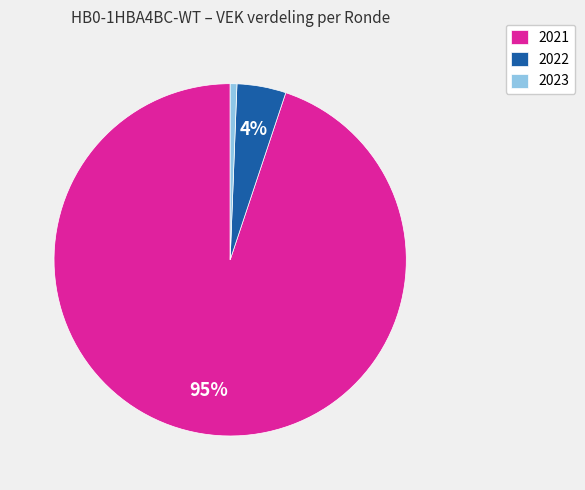

Which category has the biggest portion of the pie?

2021